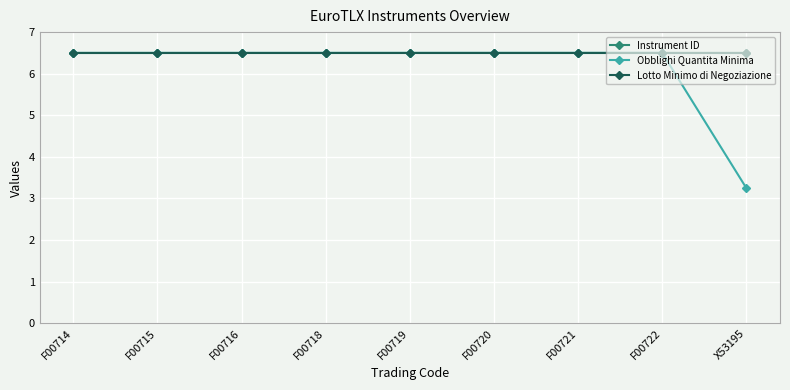

The Instrument ID series shows 4.0 at F00718. True or false?

False